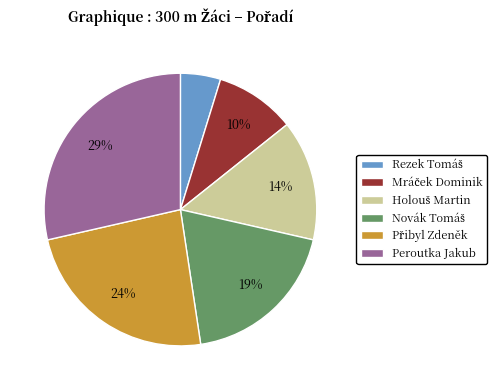

What percentage is the Peroutka Jakub slice, to the nearest percent?

29%